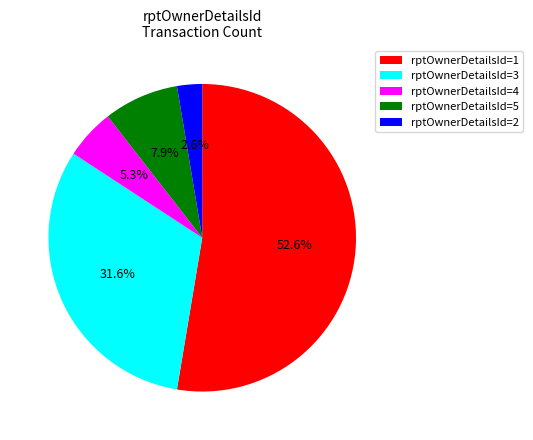

Count the number of slices in the pie.

5